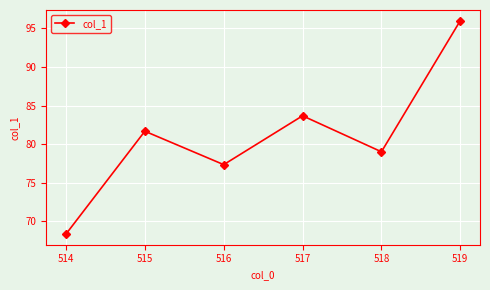

How many lines are shown in the chart?

1